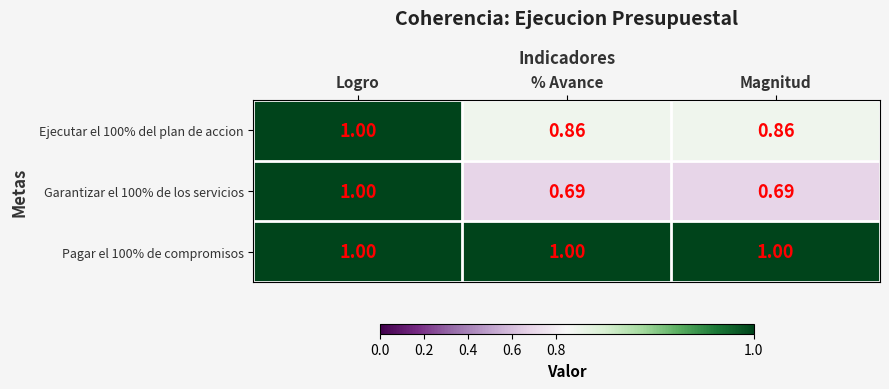

Between Logro and % Avance, which series saw the biggest shift?

Garantizar el 100% de los servicios